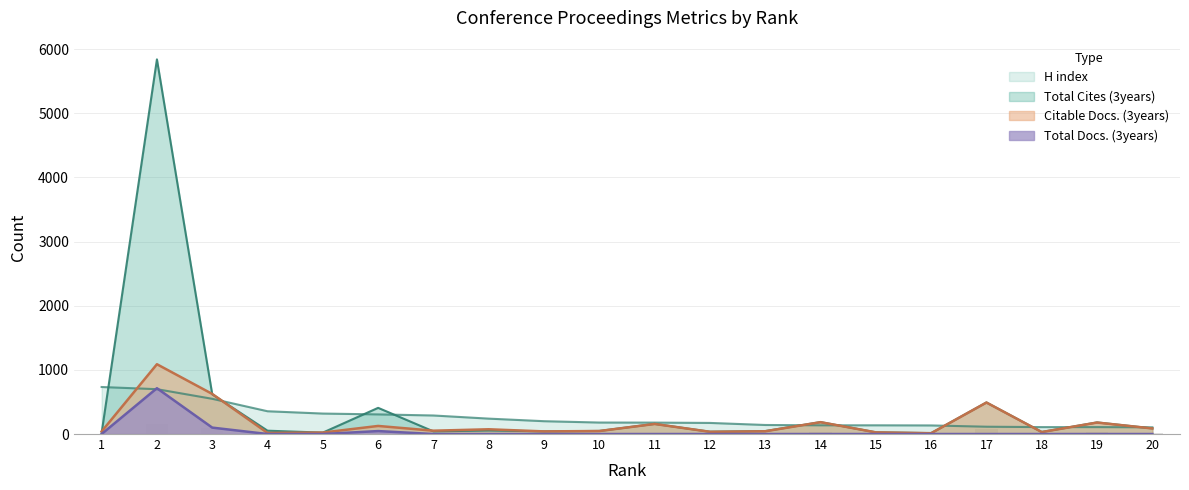

Which series has the largest range (max minus min)?

Total Cites (3years)